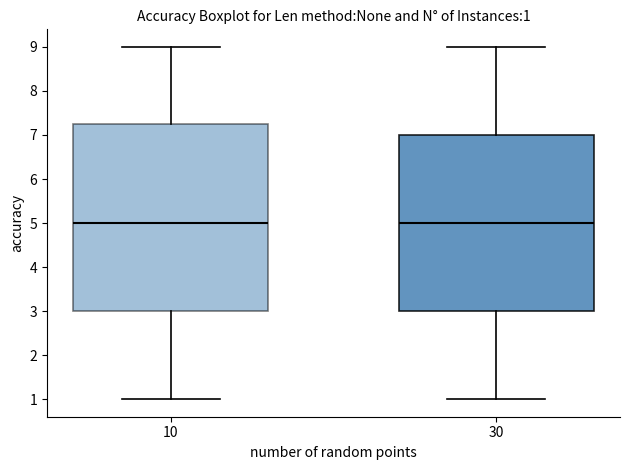

Comparing the boxes themselves (not the whiskers), which one is the tallest?

10